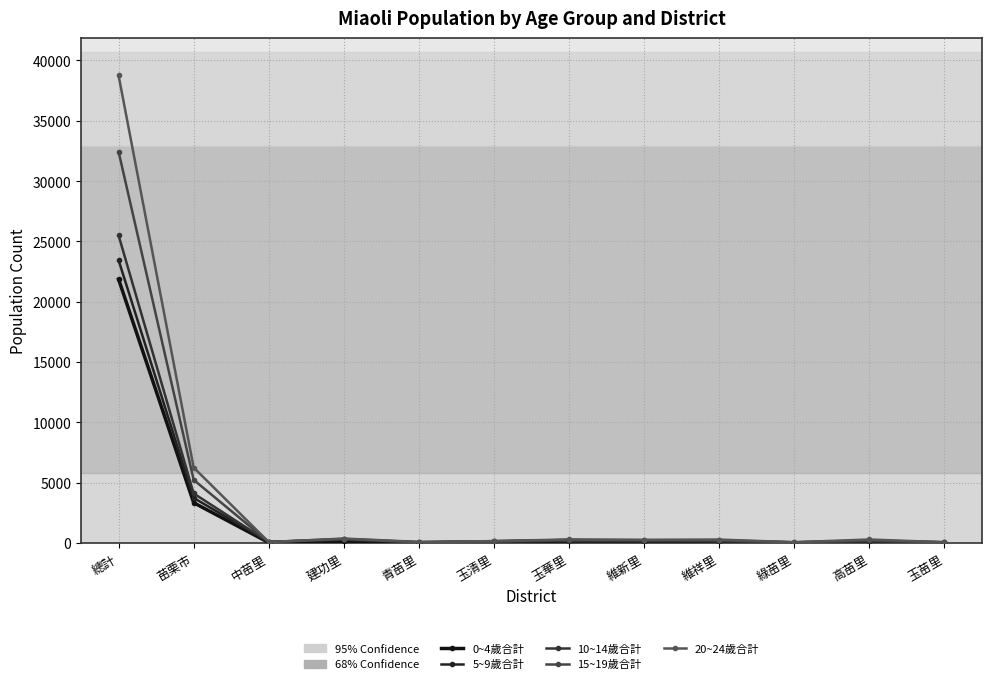

Which series has the largest range (max minus min)?

20~24歲合計